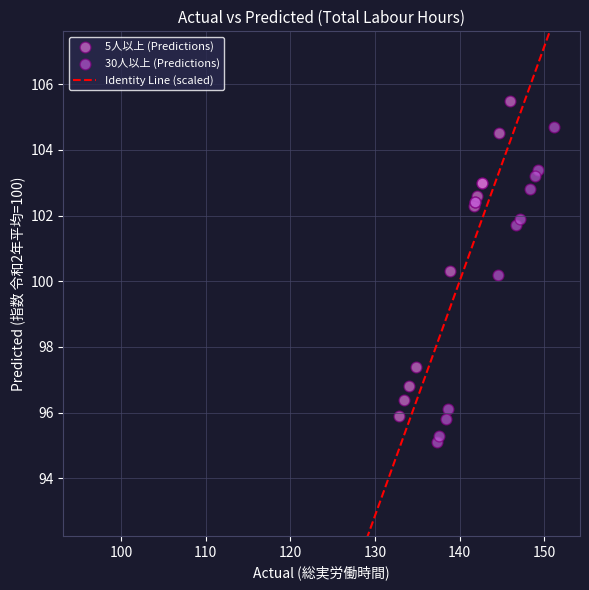

Which series reaches the maximum Y coordinate?

5人以上 (Predictions)